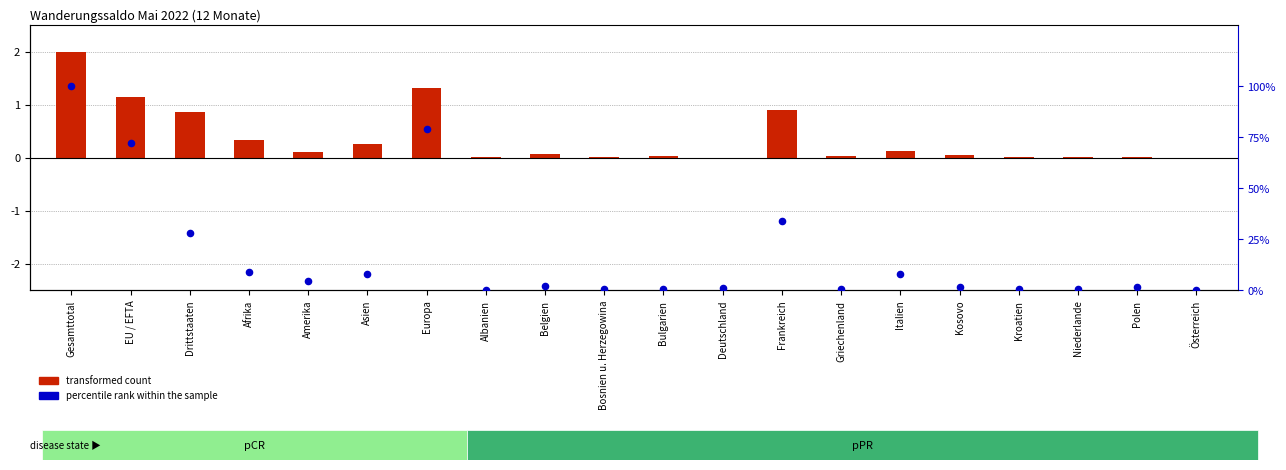

Approximately how many times larger is the value at Asien compared to Kosovo?

5.9